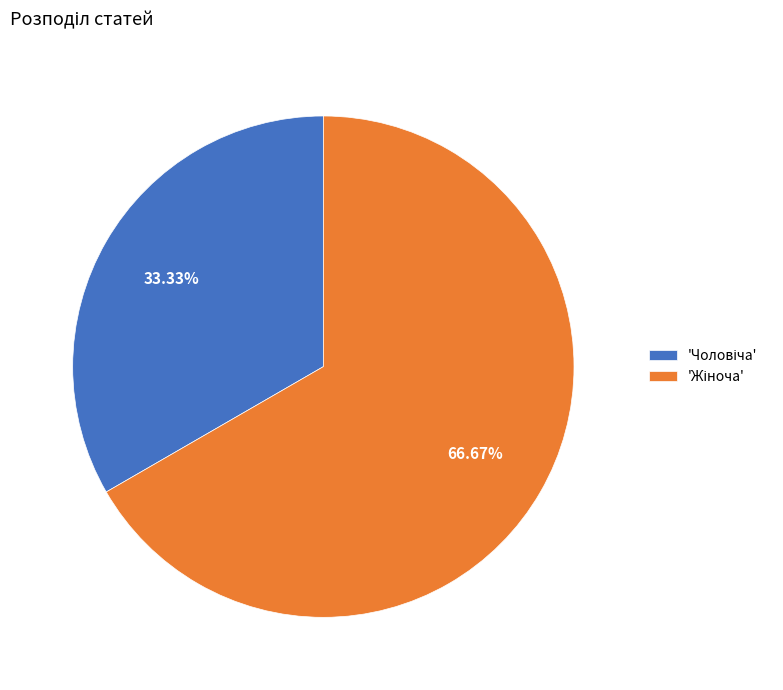

Does any single category account for the majority?

Yes